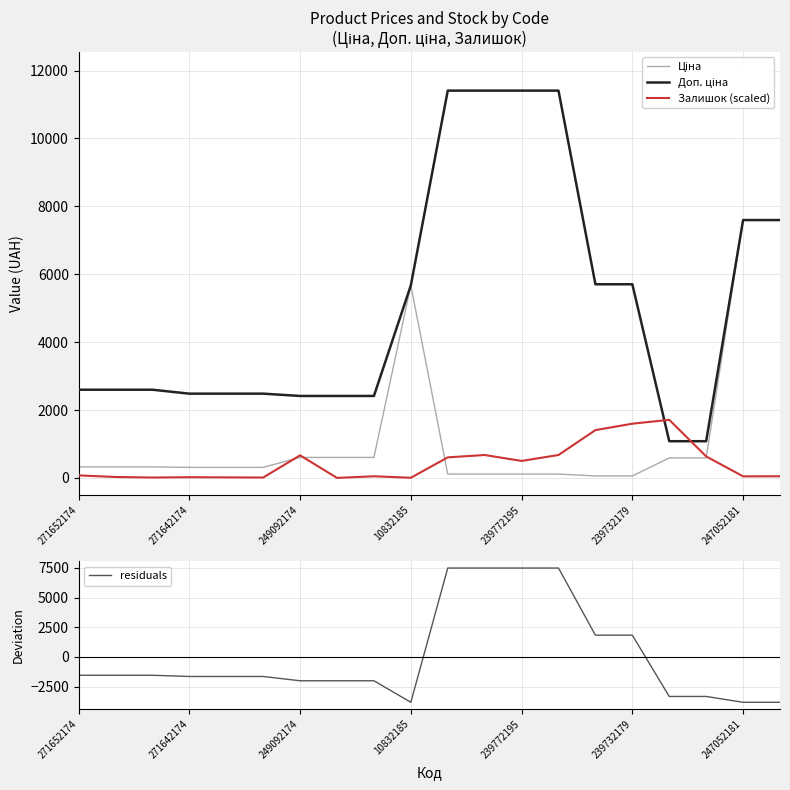

How many intersections are there between Залишок (scaled) and Доп. ціна?

2